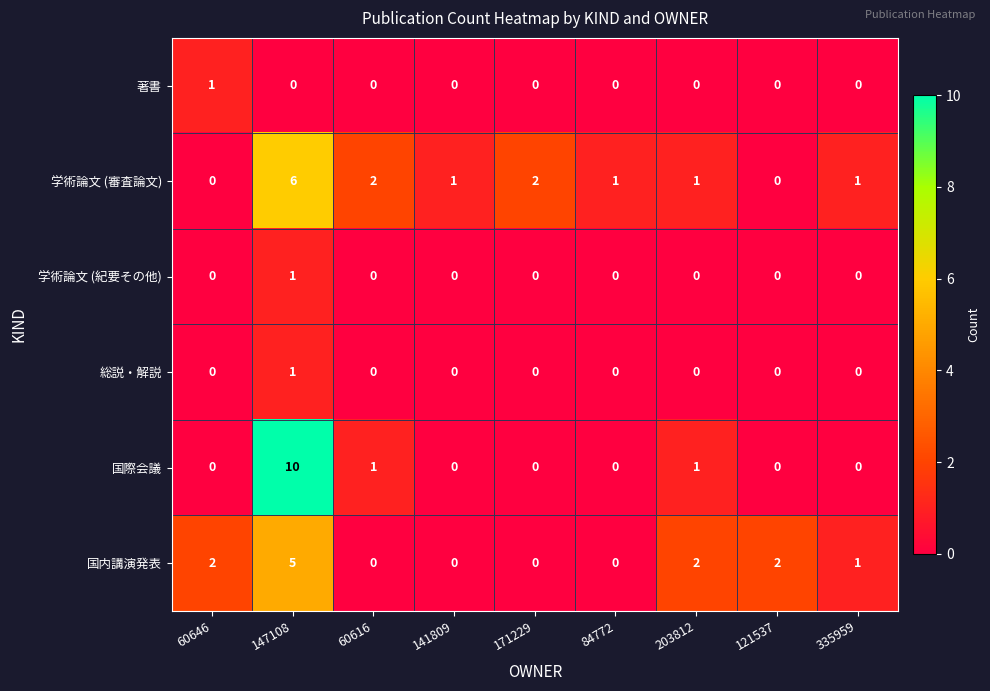

What is the difference between the highest and lowest values at 147108?

10